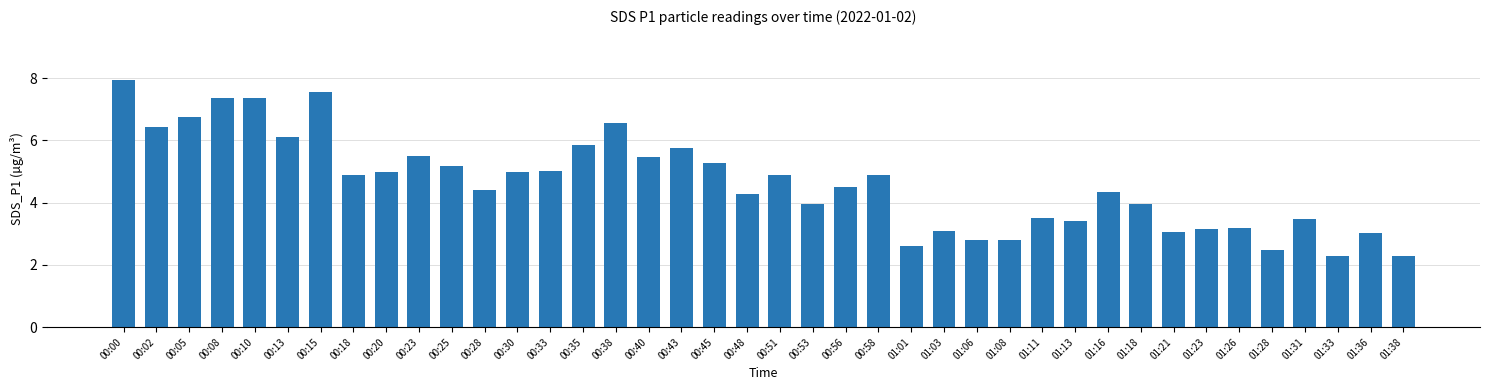

Does the chart contain any negative values?

No